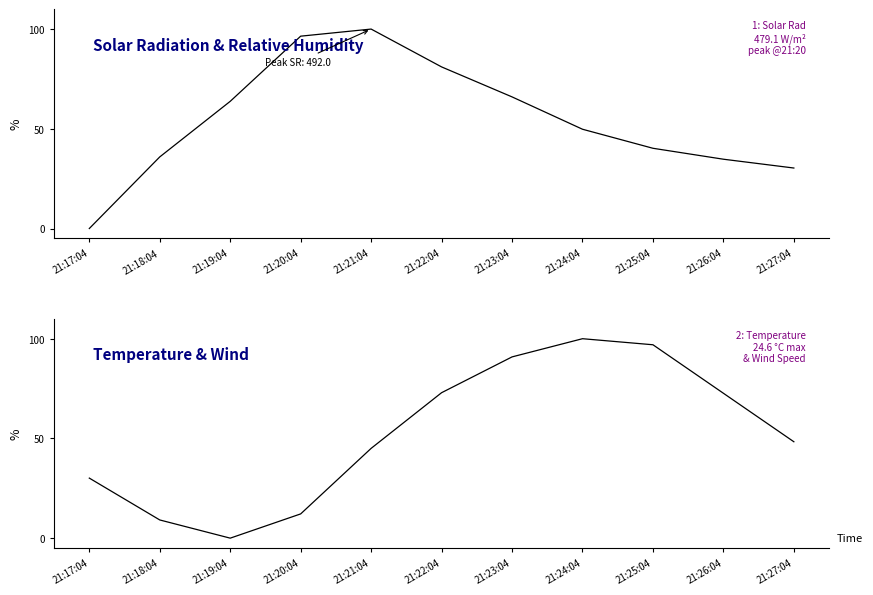

Which series ends up on top after the final intersection of TA and SR?

TA